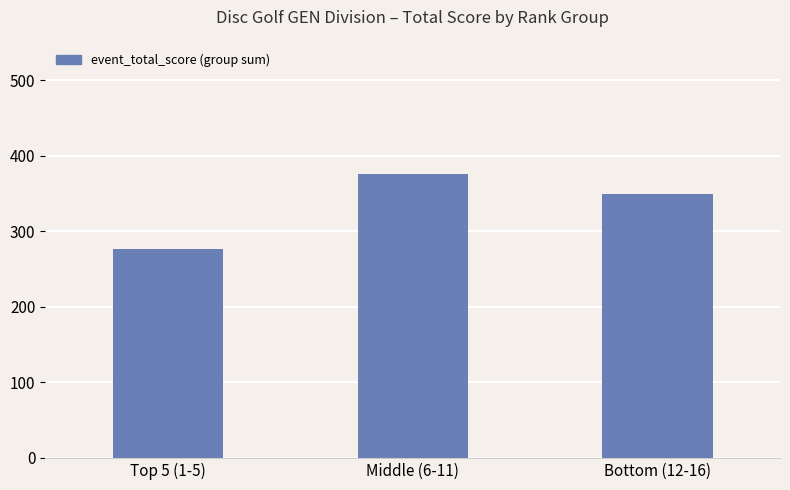

Where is the data nearest to the value 326?

Bottom (12-16)